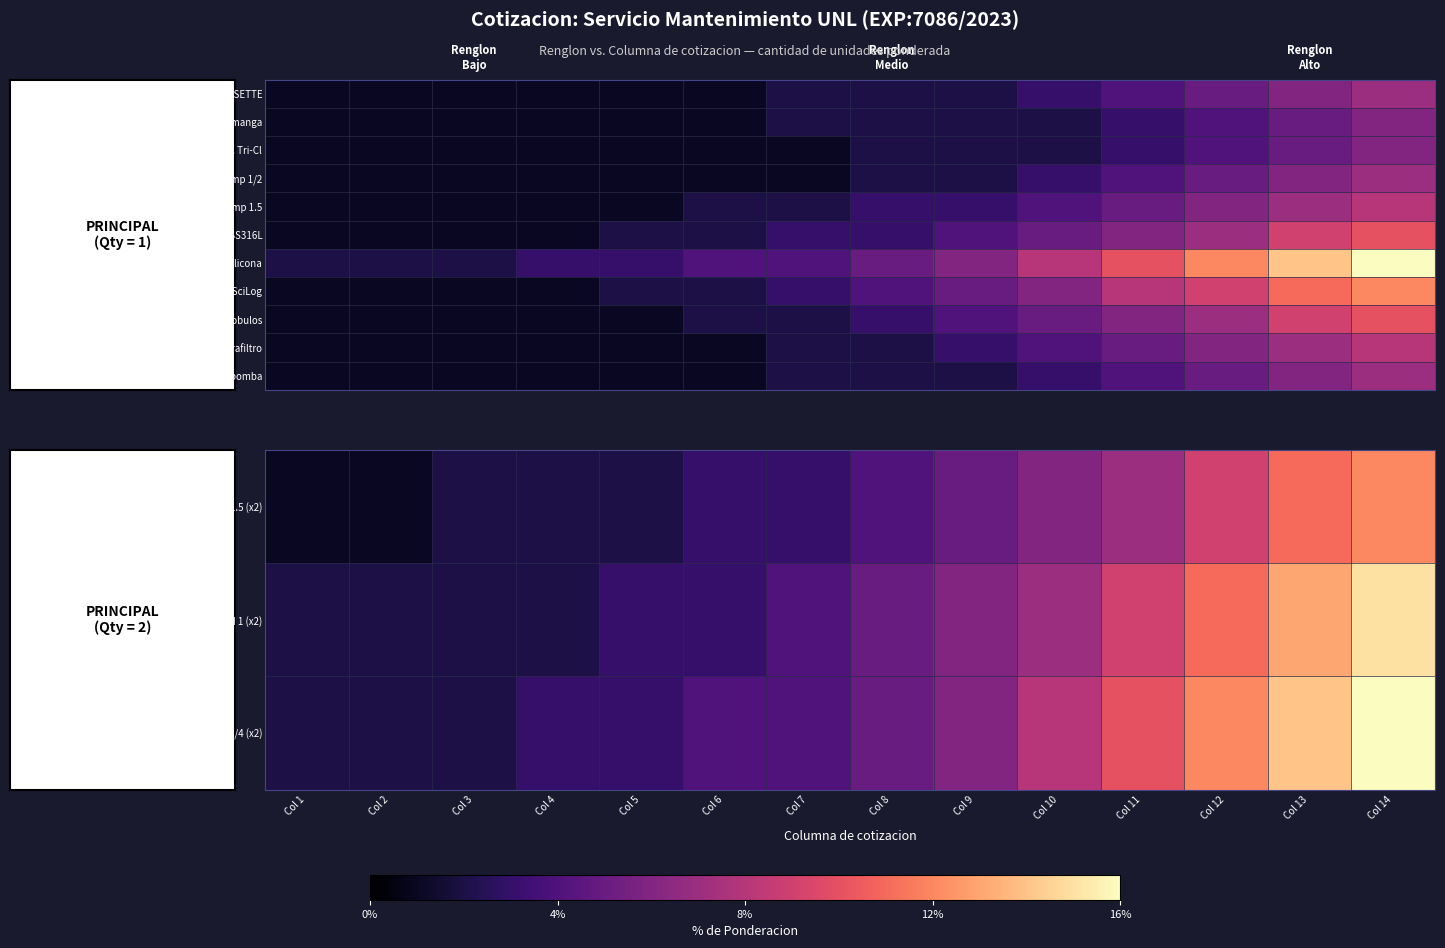

At which label does Manguera silicona first exceed 5?

Col 9